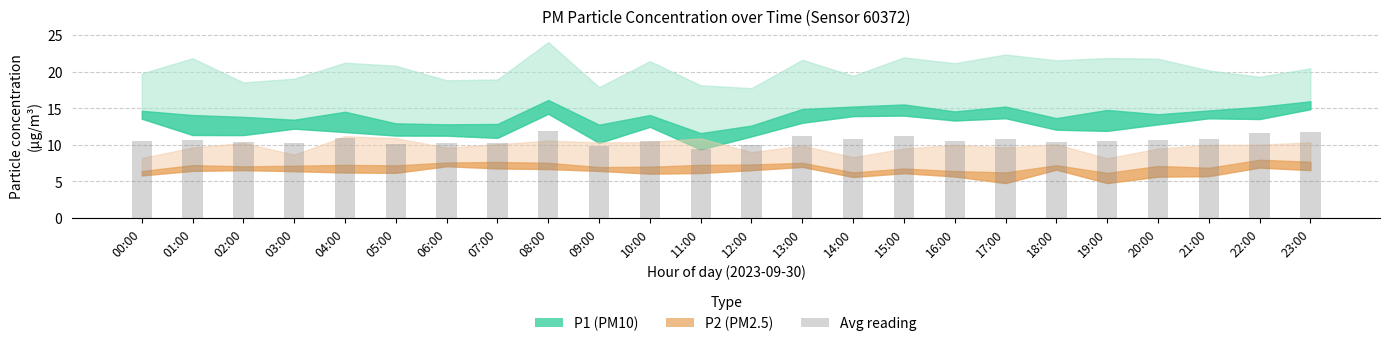

How many bars are there in total?

24